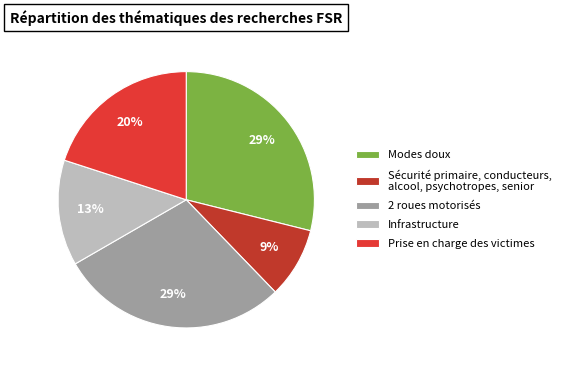

How many segments does this pie chart have?

5